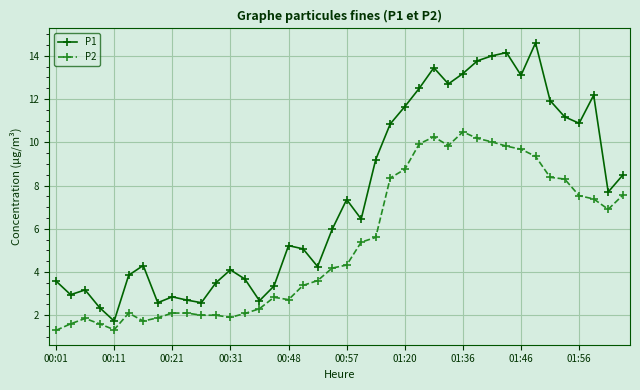

Count the number of data series in this chart.

2